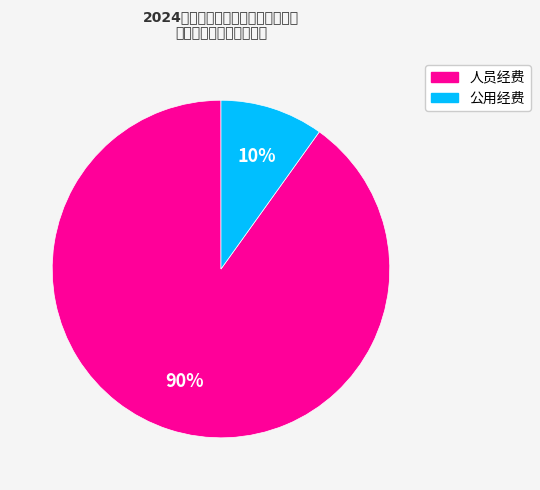

The 人员经费 slice represents 99% of the pie. True or false?

False